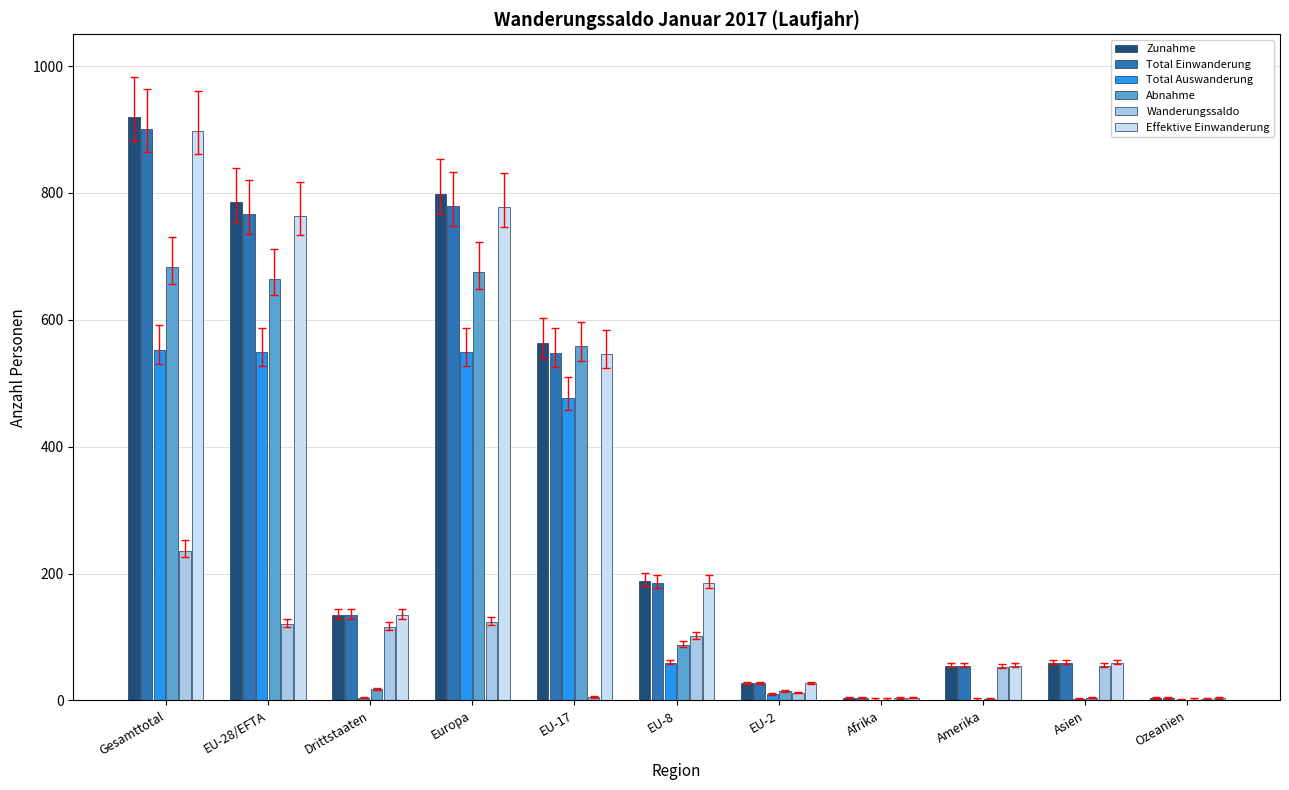

How many categories are shown in the chart?

11